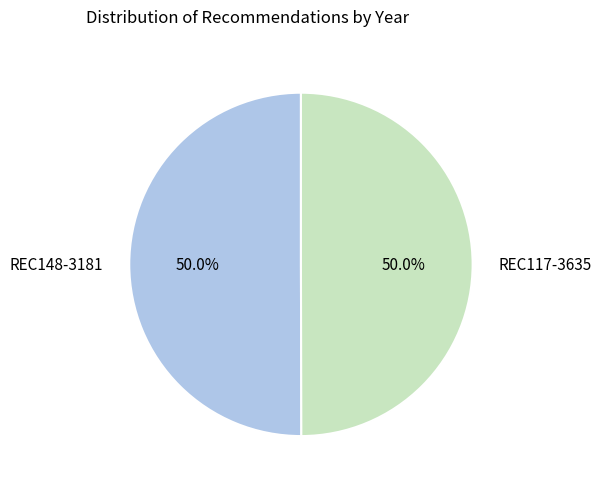

Approximately how many times larger is the value at REC148-3181 compared to REC117-3635?

1.0